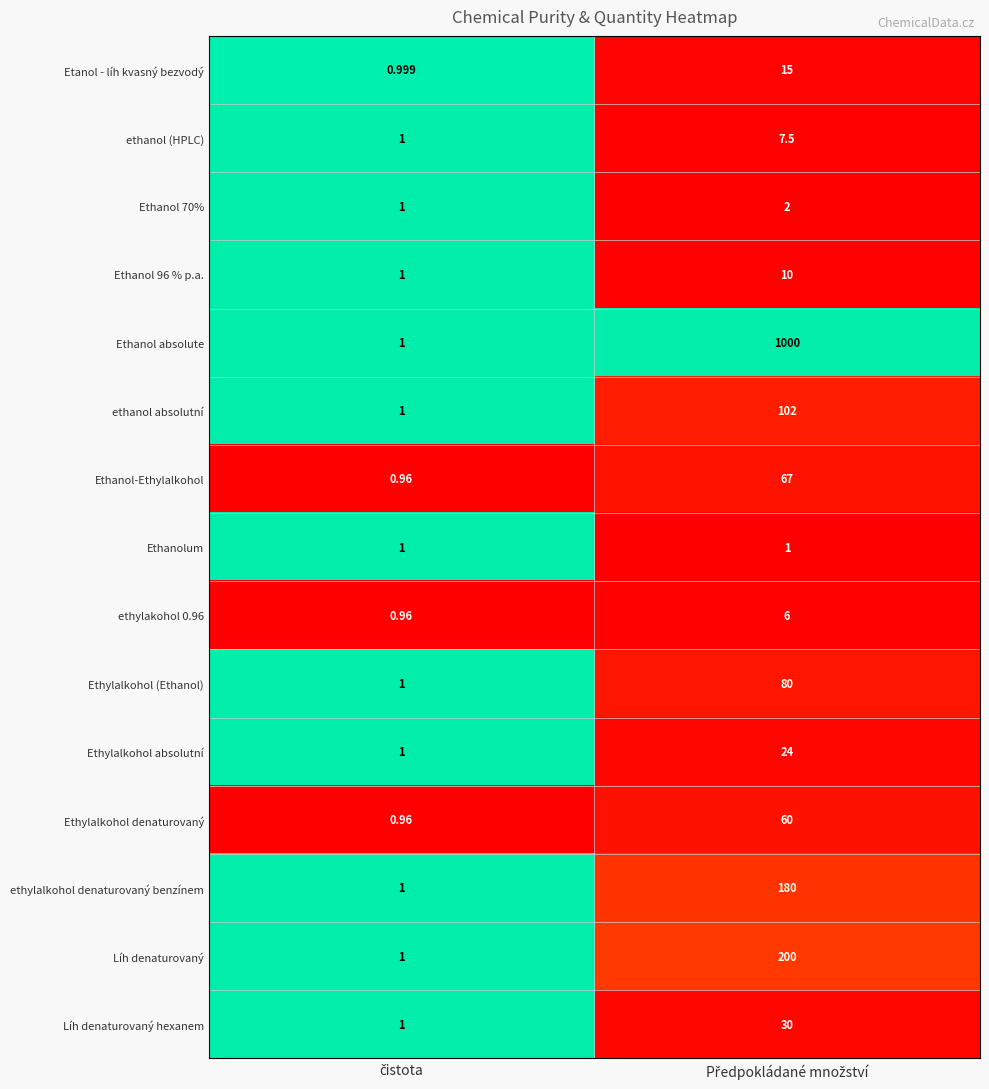

Which series has the largest total across all categories?

Ethanol absolute